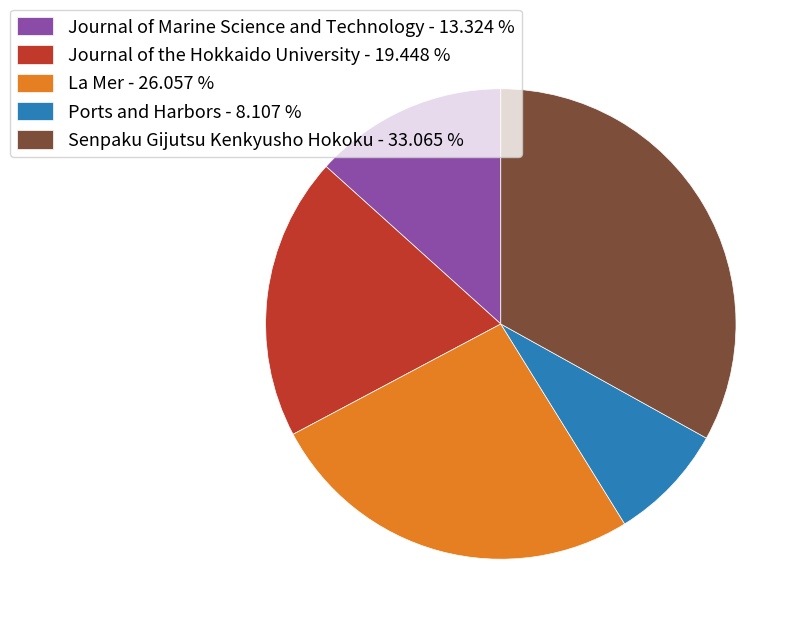

Is Journal of the Hokkaido University - 19.448 % the majority of the pie?

No